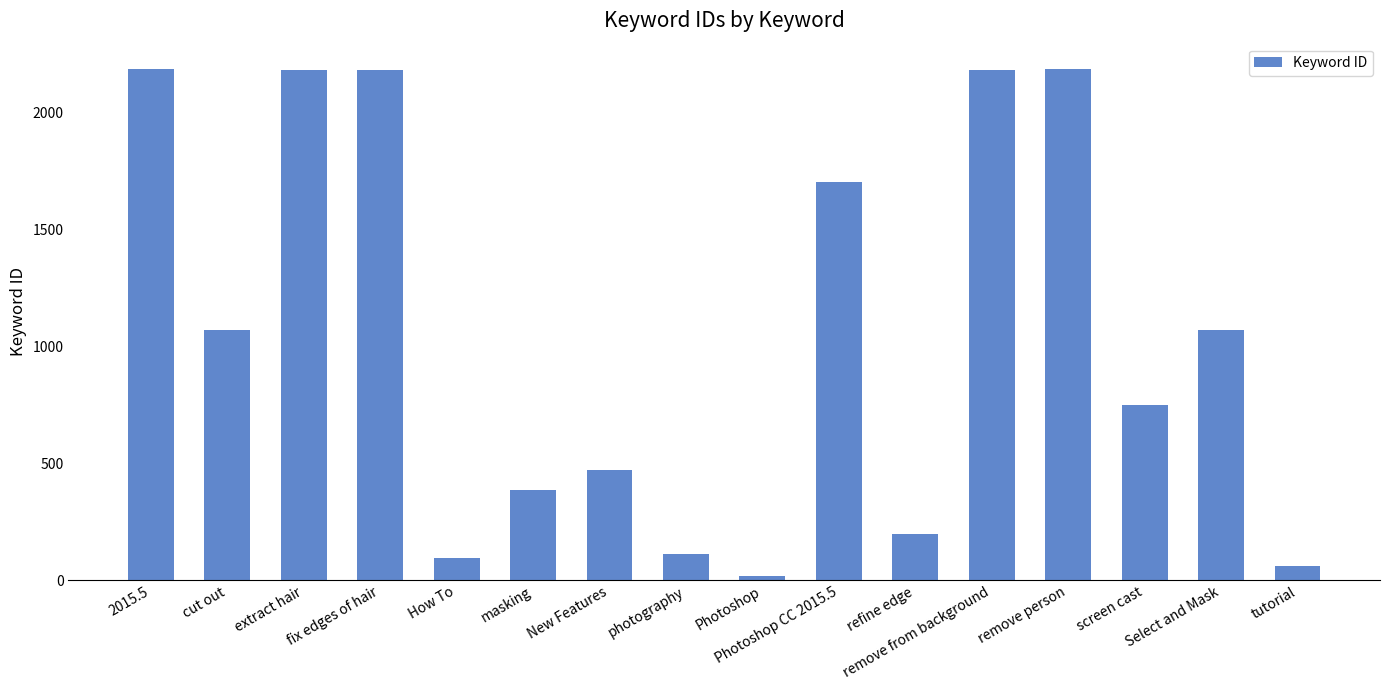

What is the average value?

1054